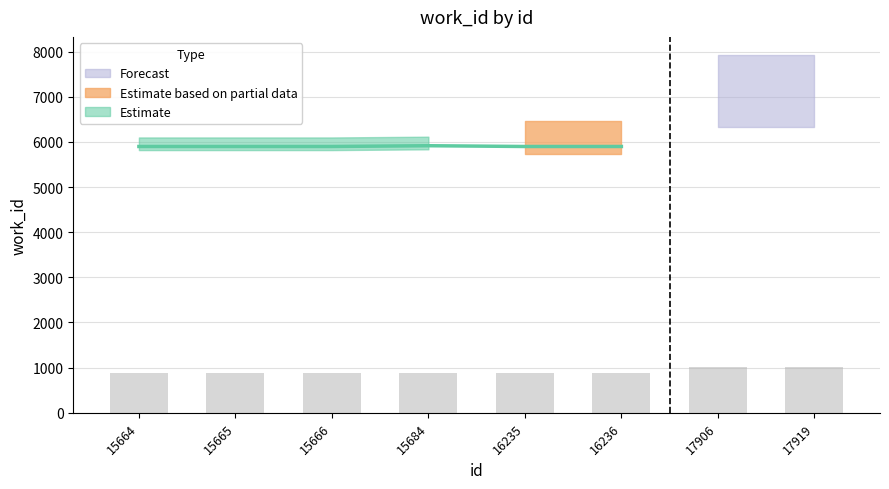

Which has a higher value, 17906 or 15665?

17906